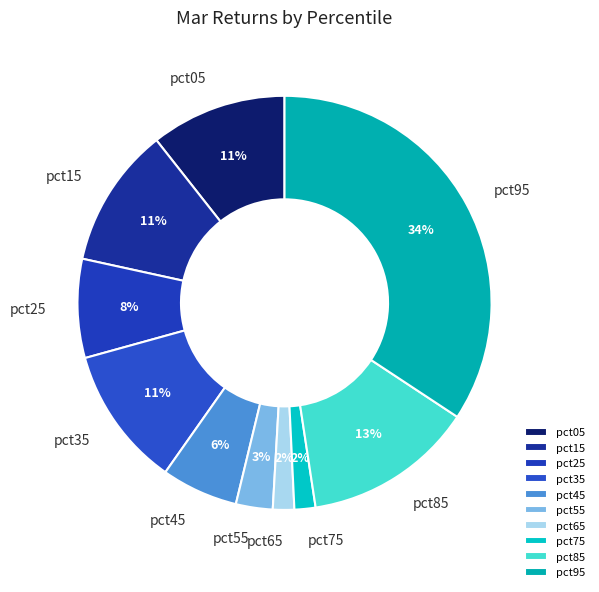

The pct25 slice represents 8% of the pie. True or false?

True